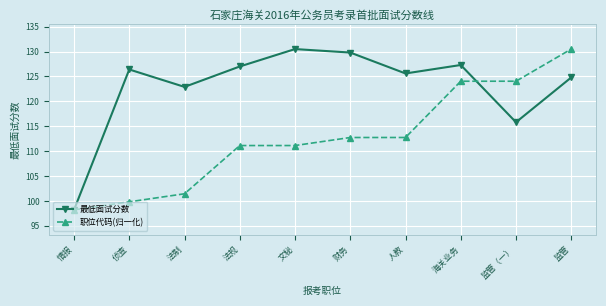

At which label does 职位代码(归一化) reach its peak?

监管